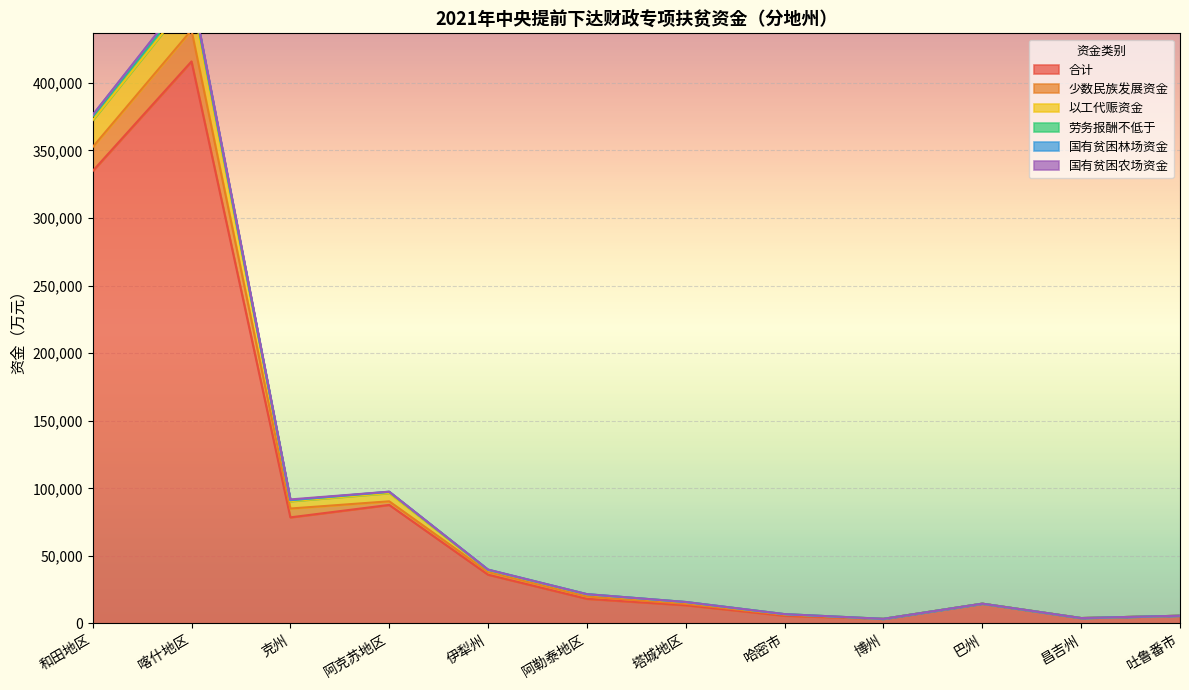

The 合计 series shows 133822 at 阿克苏地区. True or false?

False